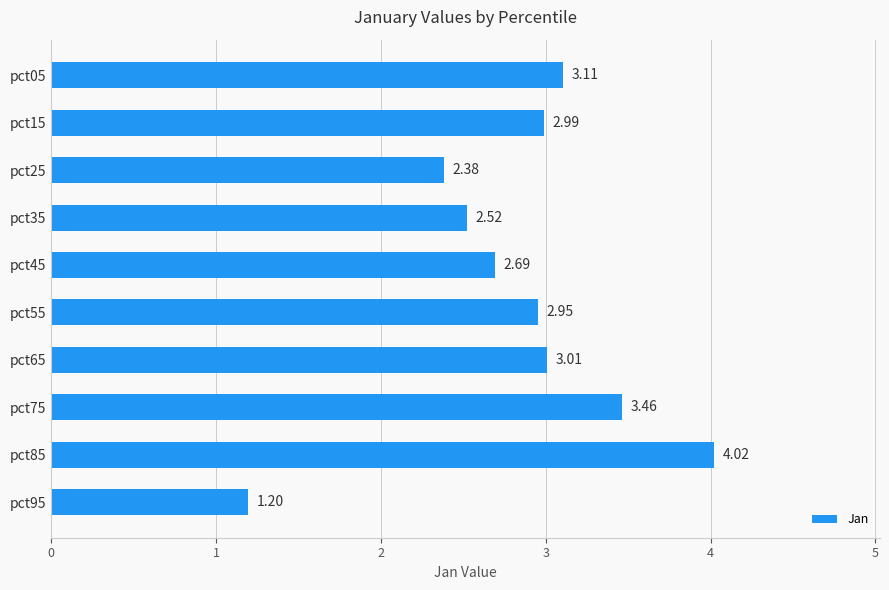

What is the minimum value shown in the chart?

1.2